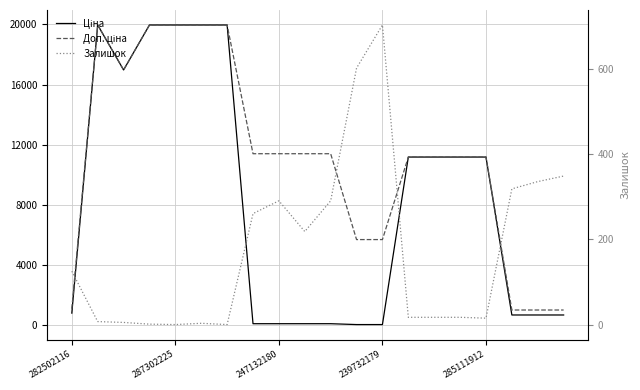

Which category has the highest value in the Доп. ціна series?

287302225